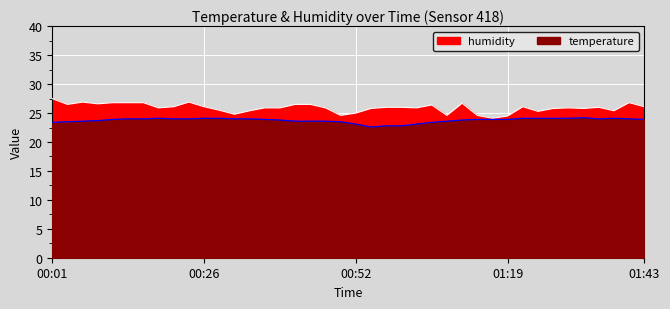

Is the value of humidity at 00:55 greater than the value of temperature at 00:39?

Yes